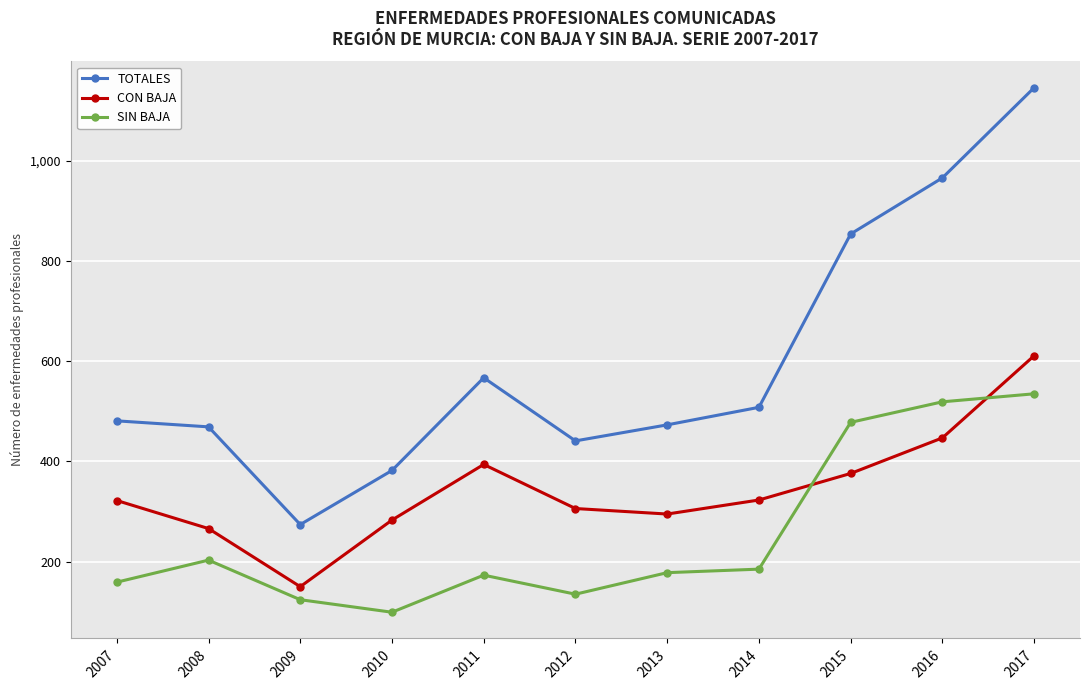

What is the value of the TOTALES point at the 5th from the left?

567